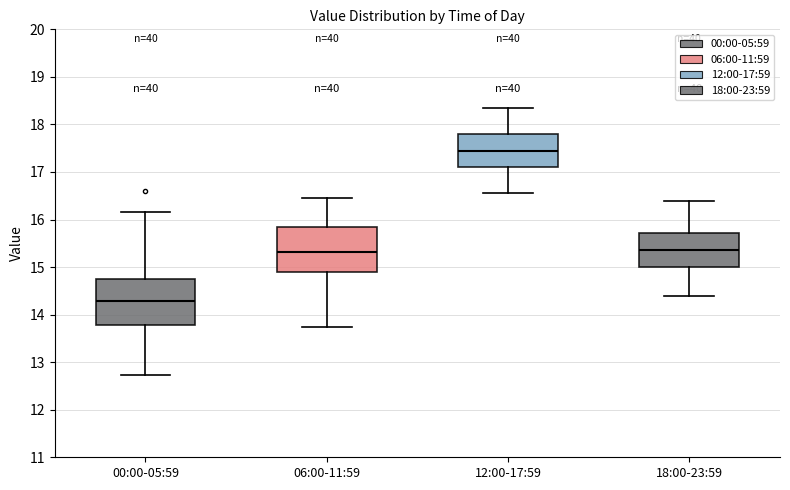

Reading left to right, read every box against the y-axis: the position of its median line, the range the box covers, and the ends of its whiskers. The values are not printed on the chart, so give them approximately, as read against the axis.

00:00-05:59: median 14.3, box 13.8 to 14.7, whiskers 12.7 to 16.2
06:00-11:59: median 15.3, box 14.9 to 15.8, whiskers 13.8 to 16.5
12:00-17:59: median 17.5, box 17.1 to 17.8, whiskers 16.6 to 18.4
18:00-23:59: median 15.4, box 15.0 to 15.7, whiskers 14.4 to 16.4